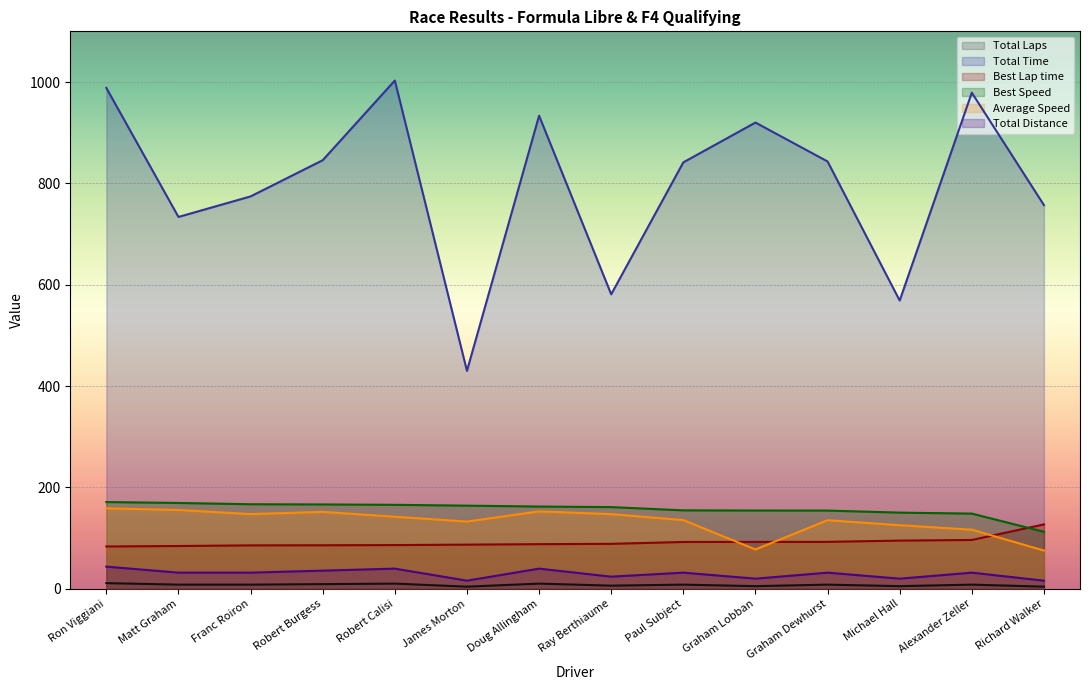

True or false: Total Distance and Best Speed intersect in this chart.

False